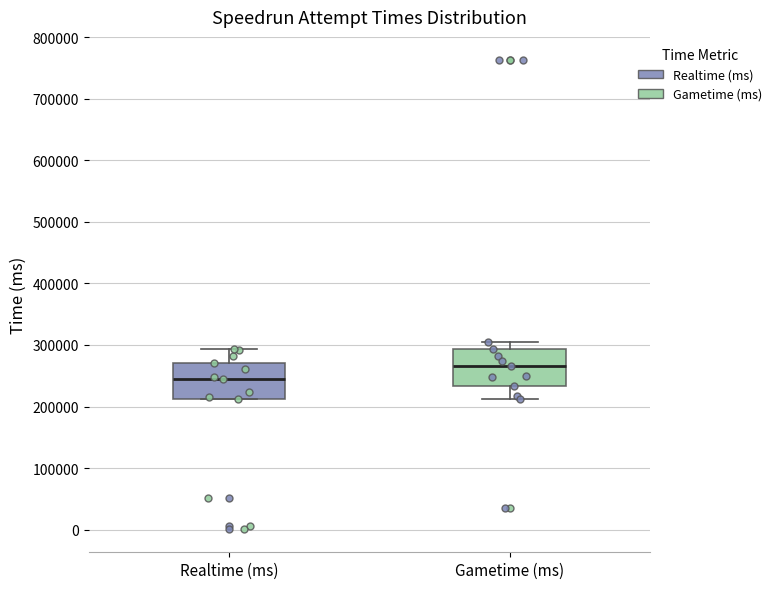

Which box has the highest median line?

Gametime (ms)